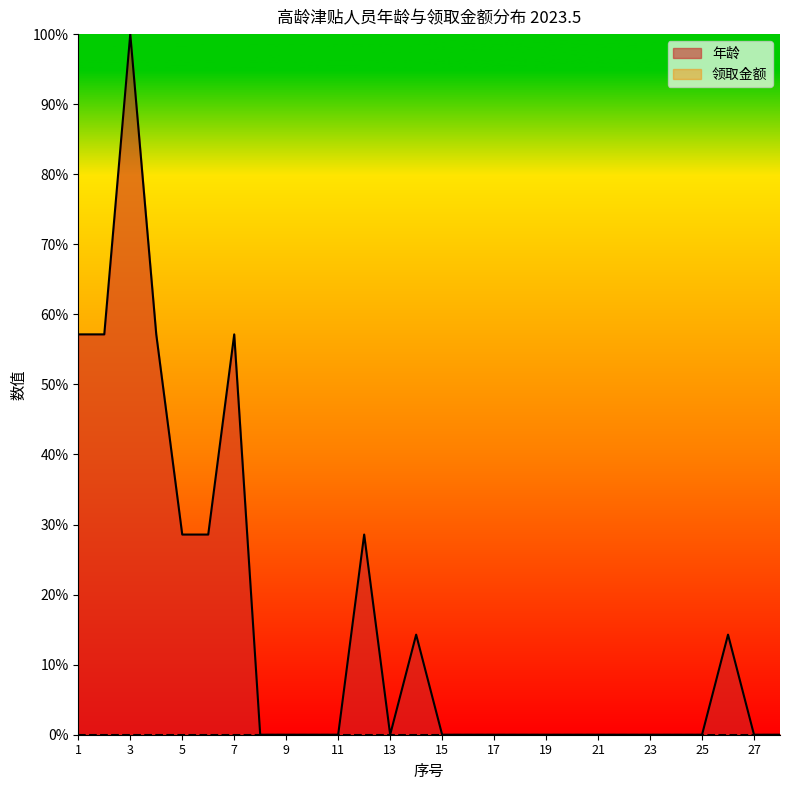

How many values are above zero?

10